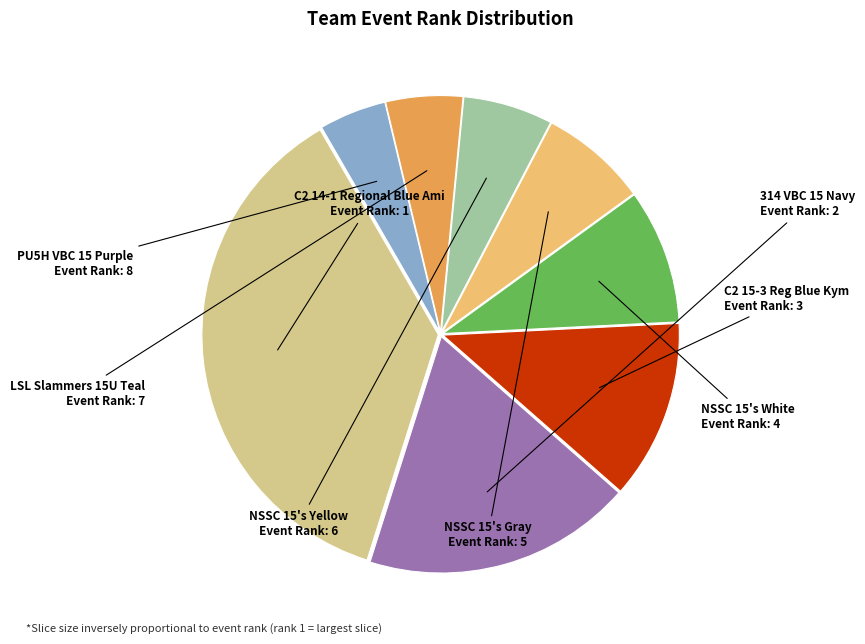

Rank the categories by value from highest to lowest.

C2 14-1 Regional Blue Ami, 314 VBC 15 Navy, C2 15-3 Reg Blue Kym, NSSC 15's White, NSSC 15's Gray, NSSC 15's Yellow, LSL Slammers 15U Teal, PU5H VBC 15 Purple